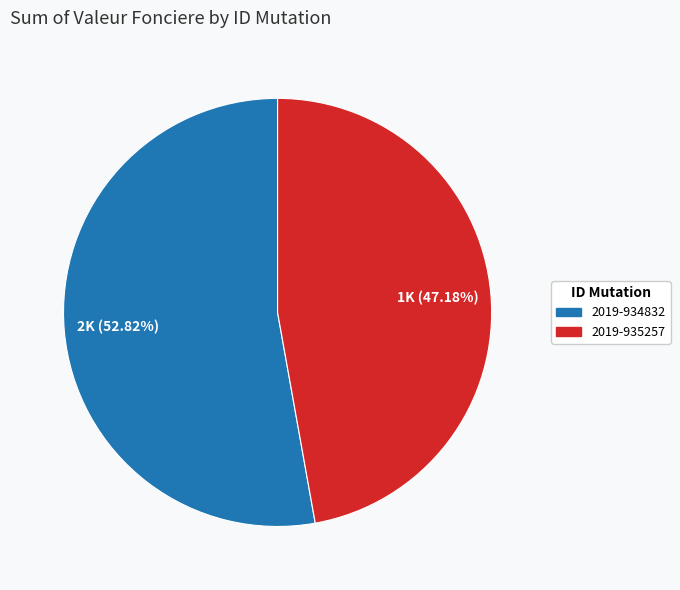

To the nearest percent, what is the average slice percentage?

50%